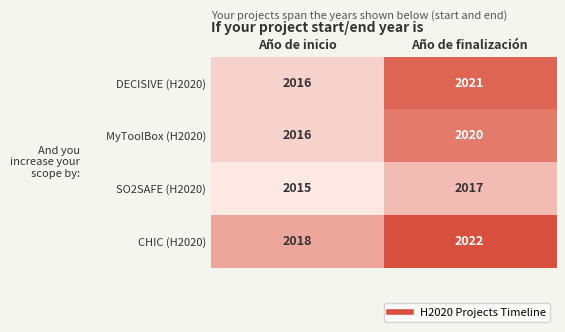

List the series in order of their peak value, highest first.

CHIC (H2020), DECISIVE (H2020), MyToolBox (H2020), SO2SAFE (H2020)